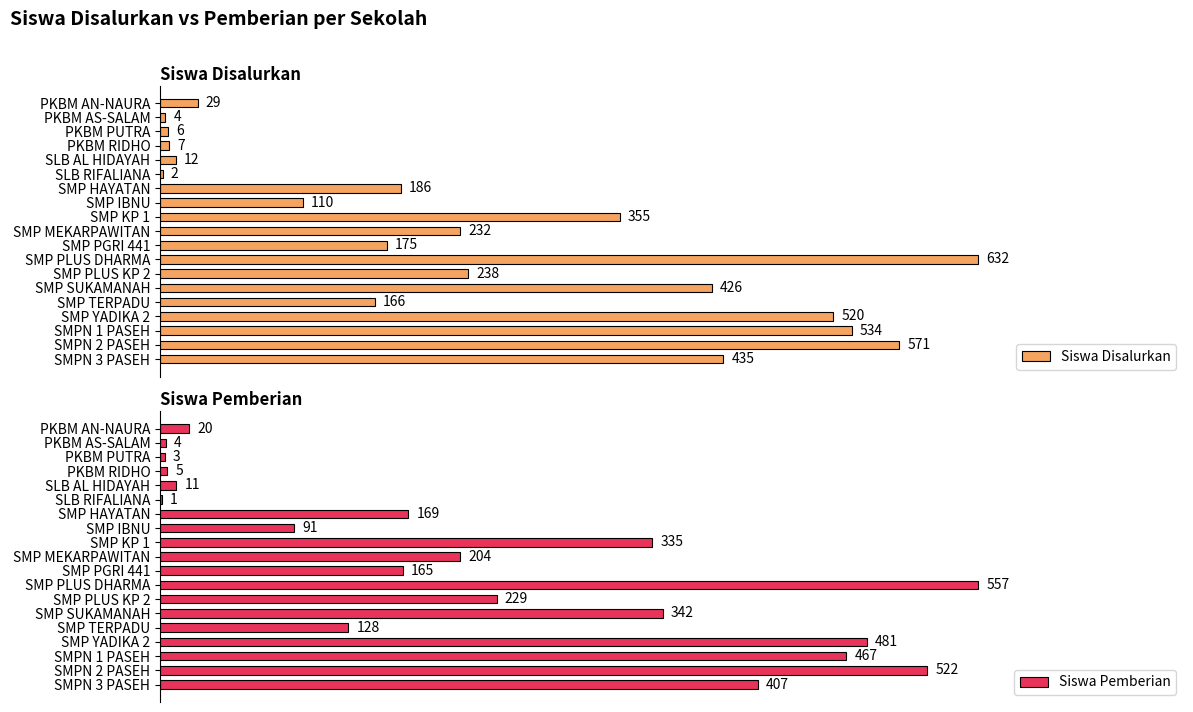

What is the sum of all Siswa Disalurkan values?

4640